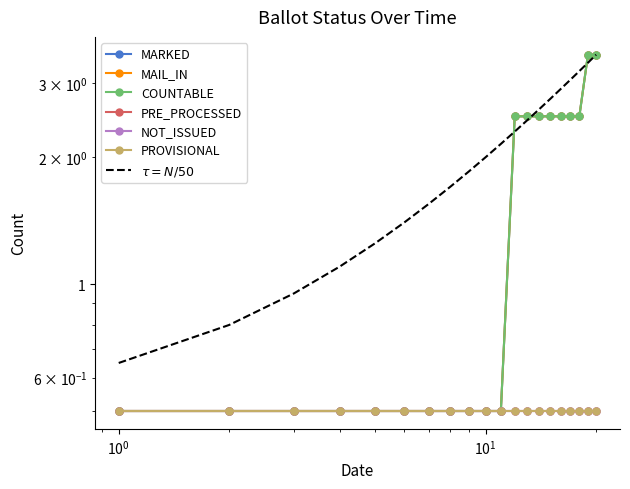

Which series has the largest total across all categories?

MARKED